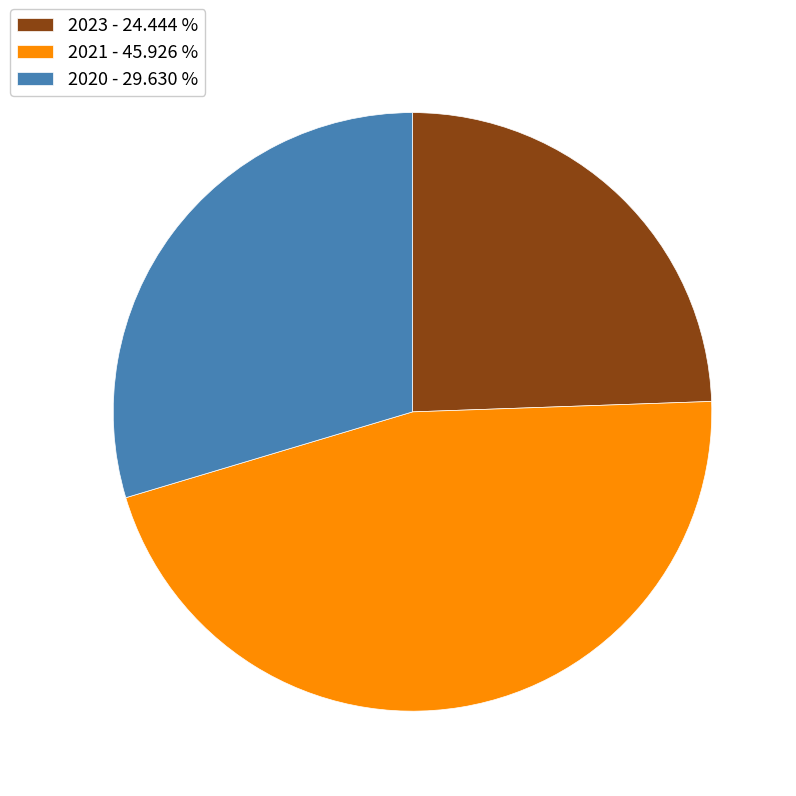

Do 2023 - 24.444 % and 2021 - 45.926 % together represent more than half of the pie?

Yes